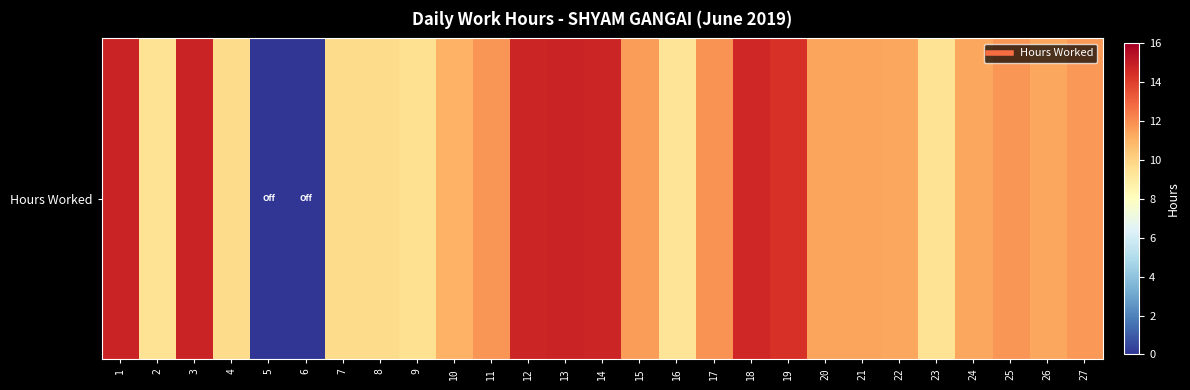

Reading left to right, what are all the values shown in this chart?

1=14.8	2=9.4	3=14.8	4=9.7	5=0.0	6=0.0	7=9.7	8=9.7	9=9.5	10=11.0	11=11.8	12=14.7	13=14.8	14=14.7	15=11.6	16=9.3	17=11.8	18=14.7	19=14.4	20=11.4	21=11.4	22=11.3	23=9.4	24=11.3	25=11.8	26=11.3	27=11.7